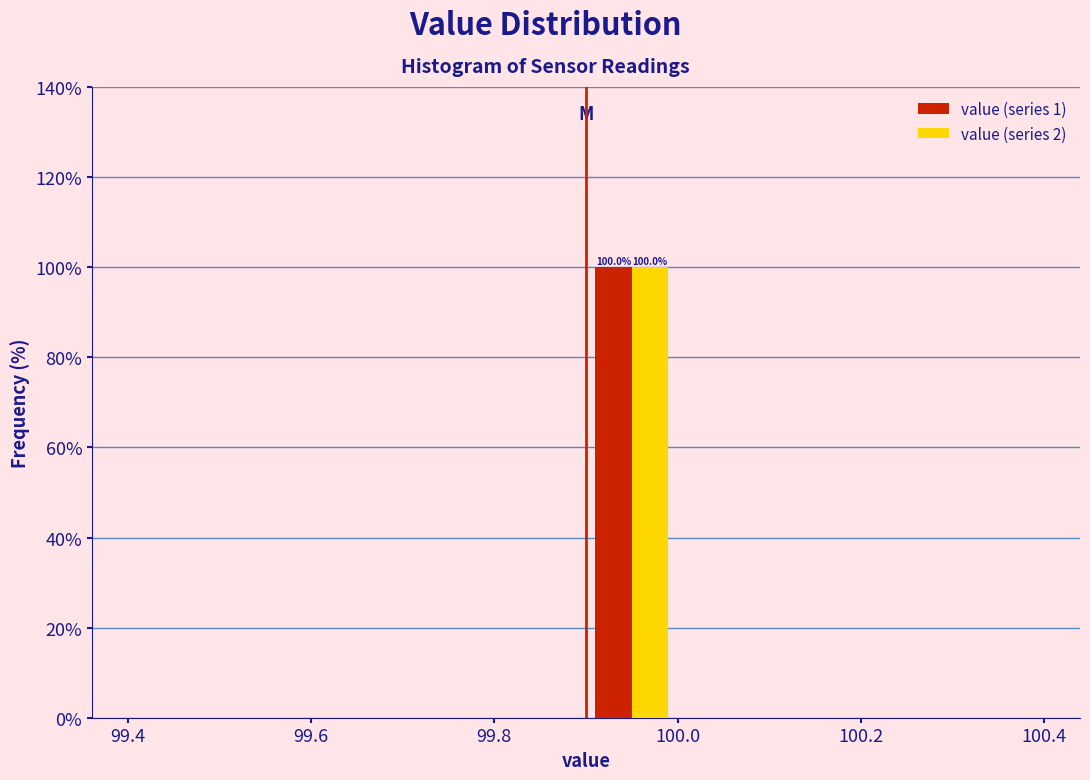

In the value (series 1) series, which range on the x-axis has the tallest bar?

99.9 to 100.0